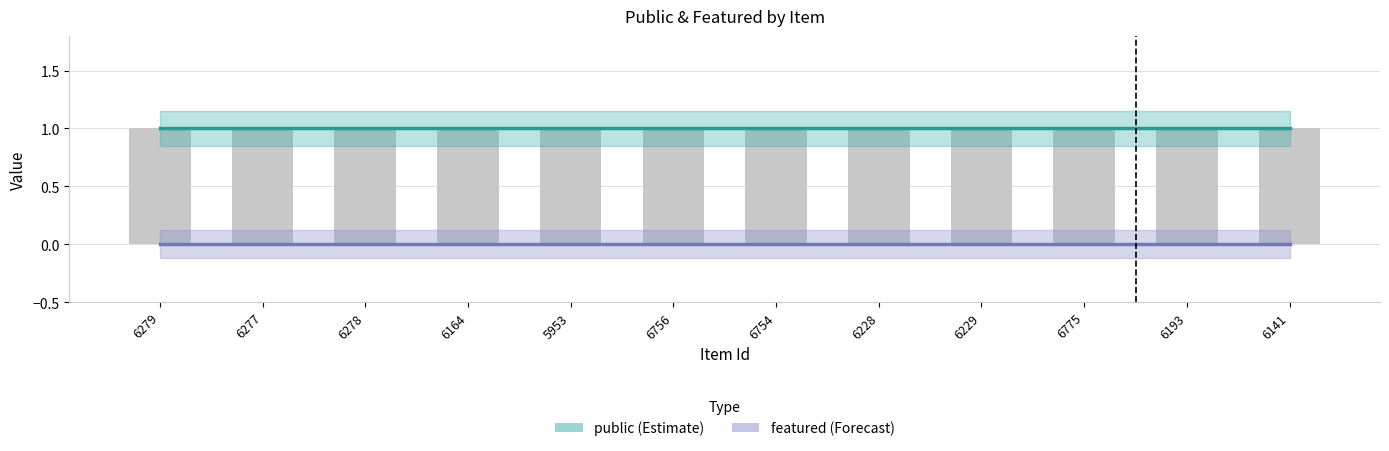

At which label is featured closest to 0?

6279